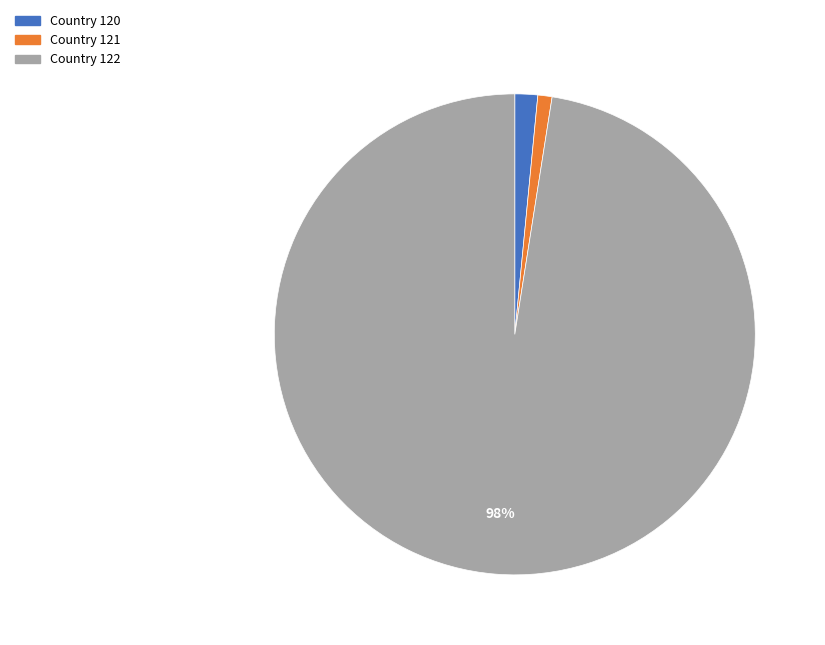

Count the number of slices in the pie.

3